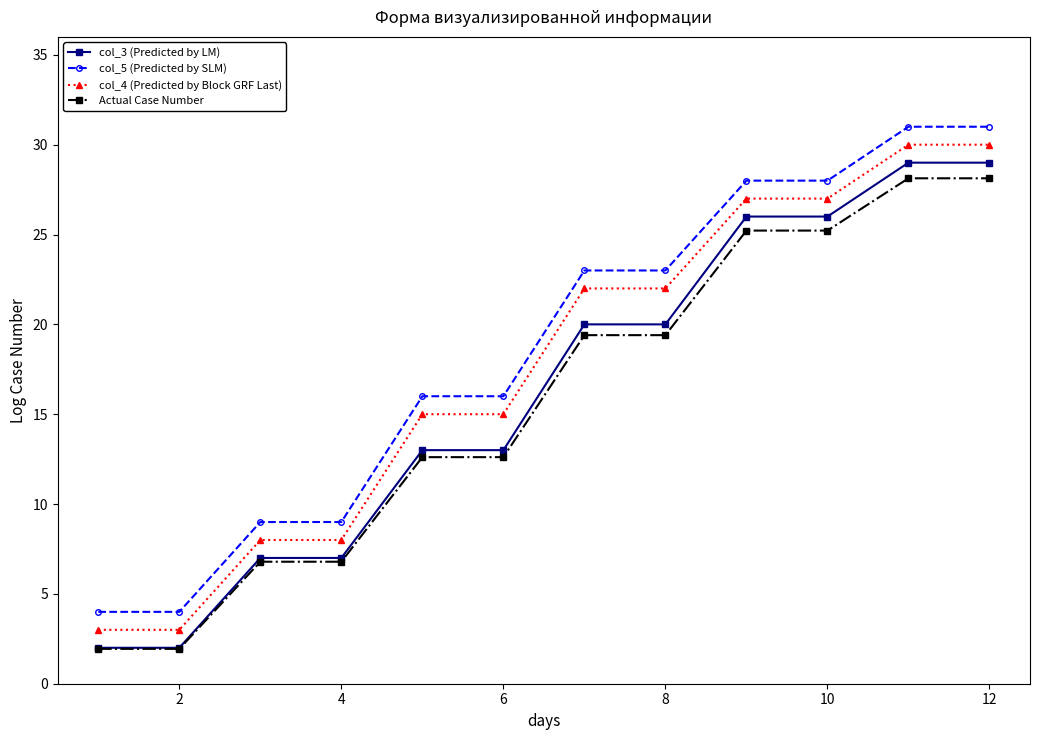

What is the difference between the maximum and minimum values in the col_3 (Predicted by LM) series?

27.0